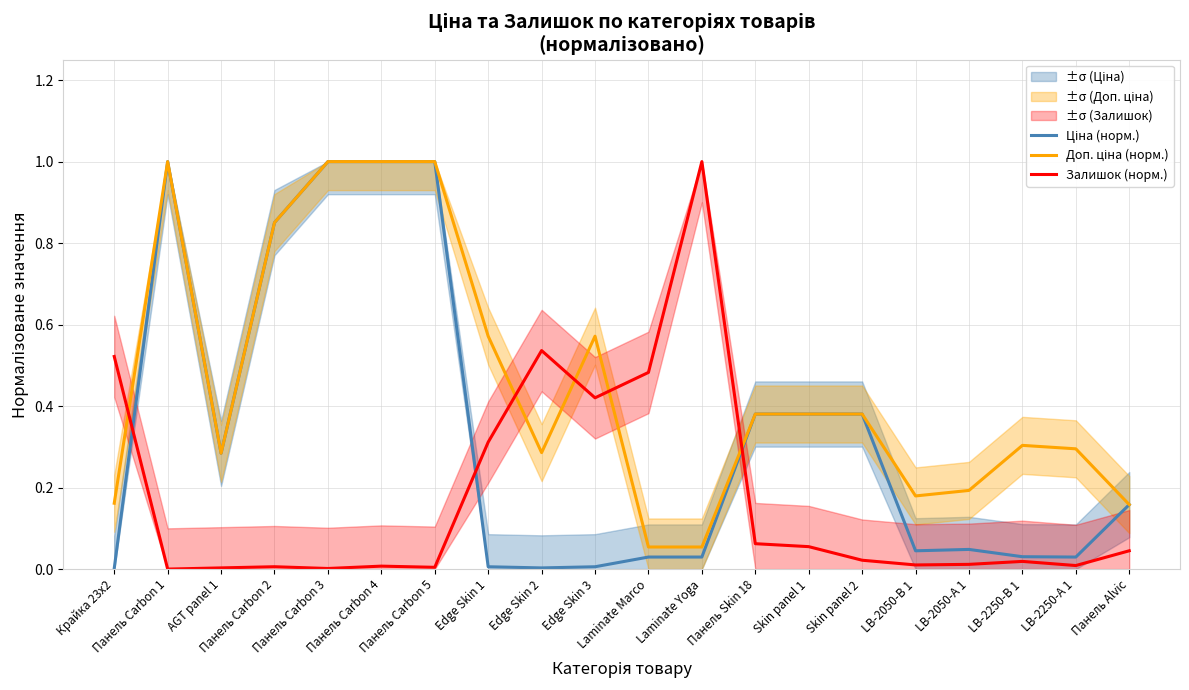

What is the average value of the Залишок (норм.) series?

0.2